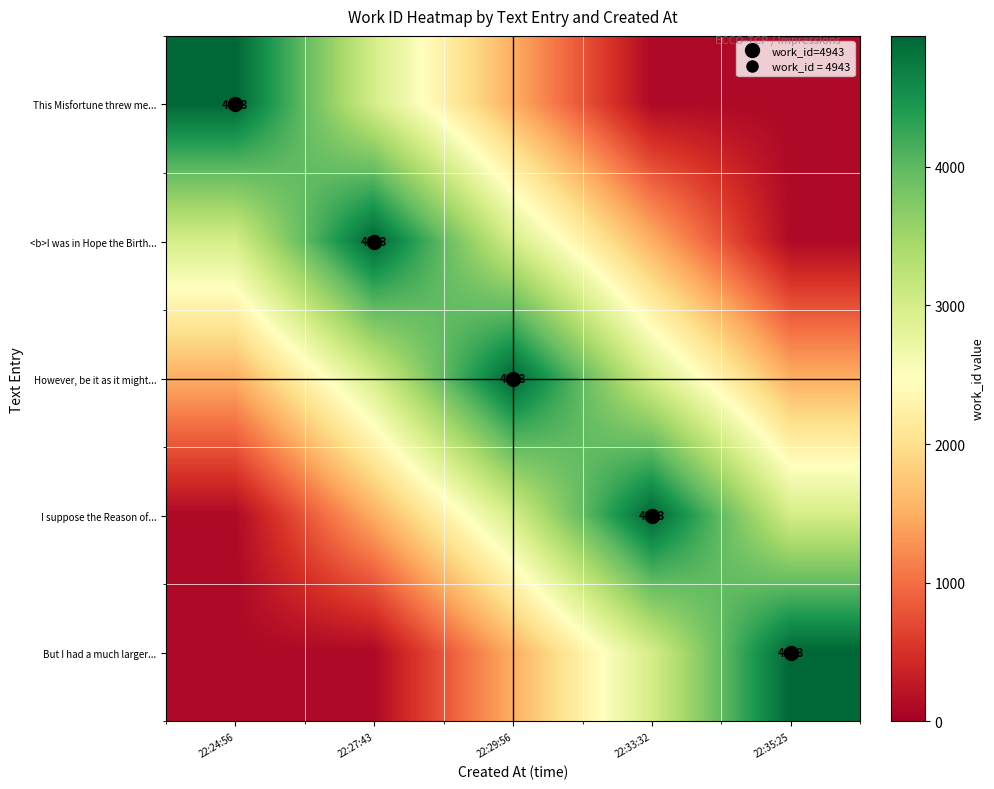

At which label does I suppose the Reason of... first exceed 3000?

22:33:32